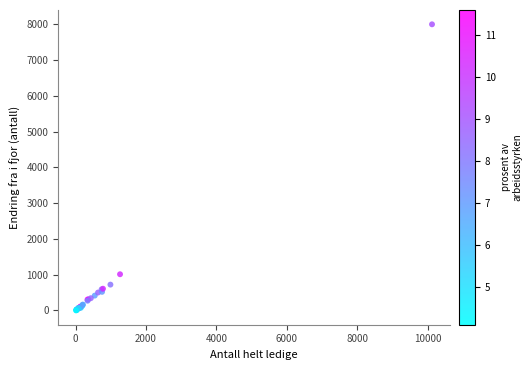

What Y value in the scatter plot is closest to 4002?

1012